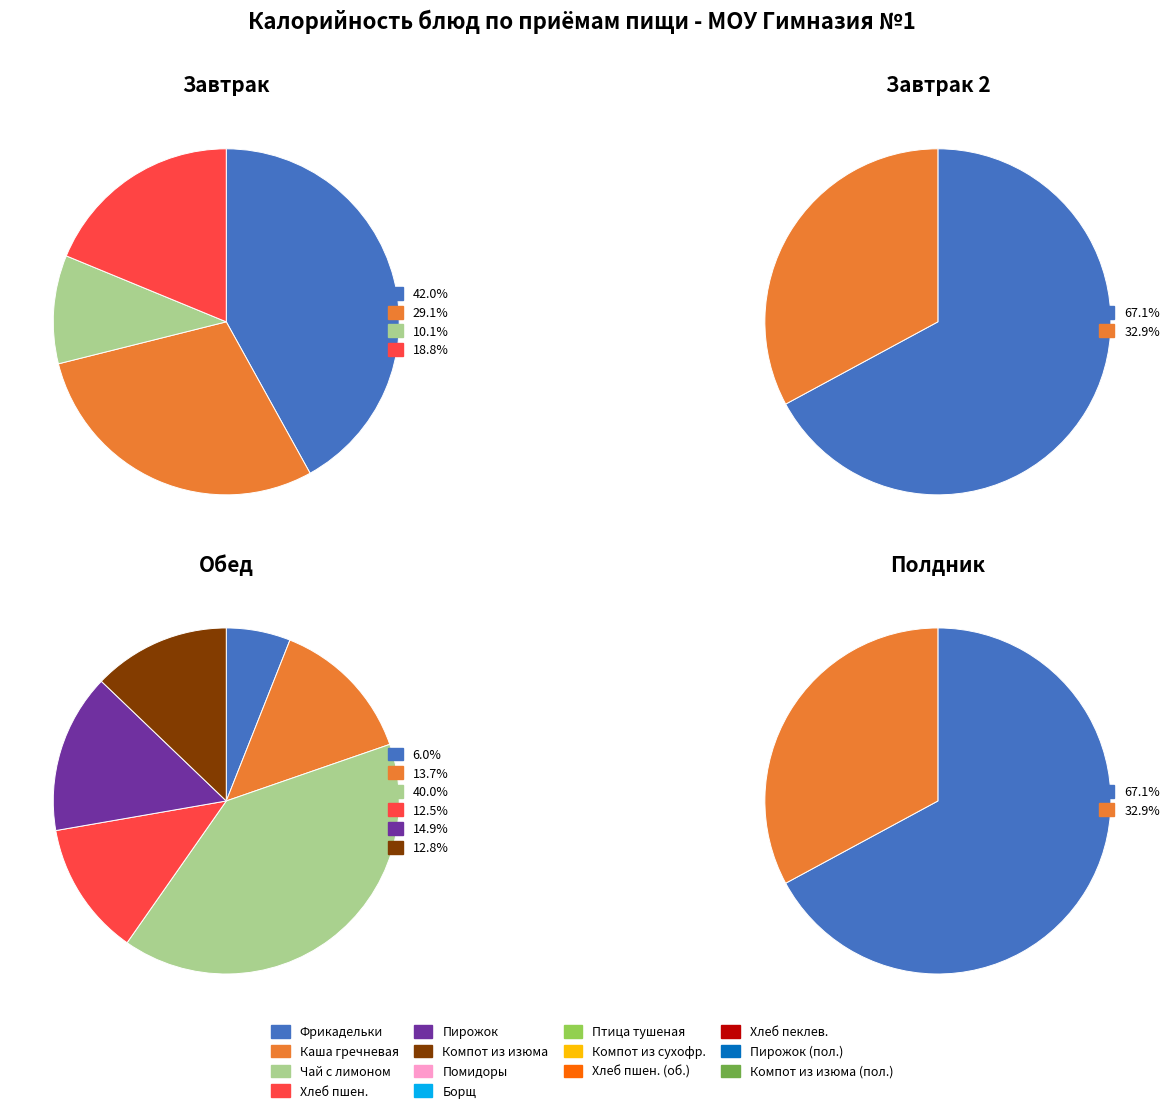

Is it true that Птица, тушенная в соусе с овощами is 13% of the pie?

True